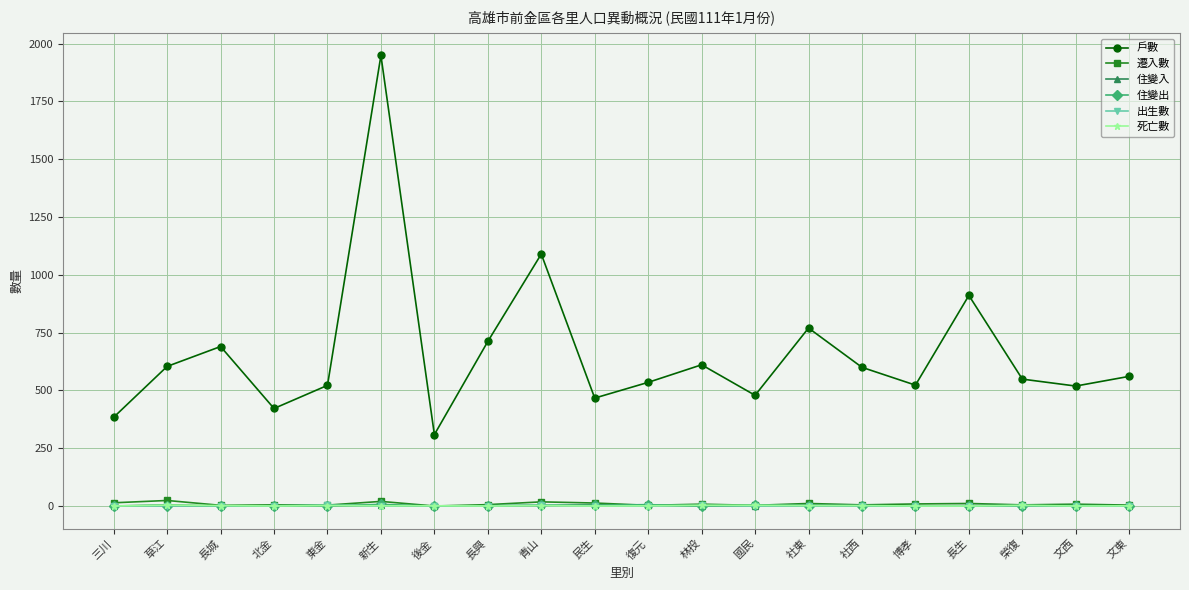

What is the total value across all series at 博孝?

532